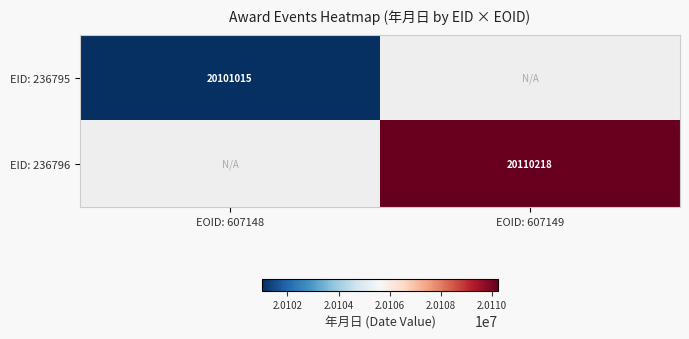

The EID: 236795 series shows 26928570 at EOID: 607148. True or false?

False